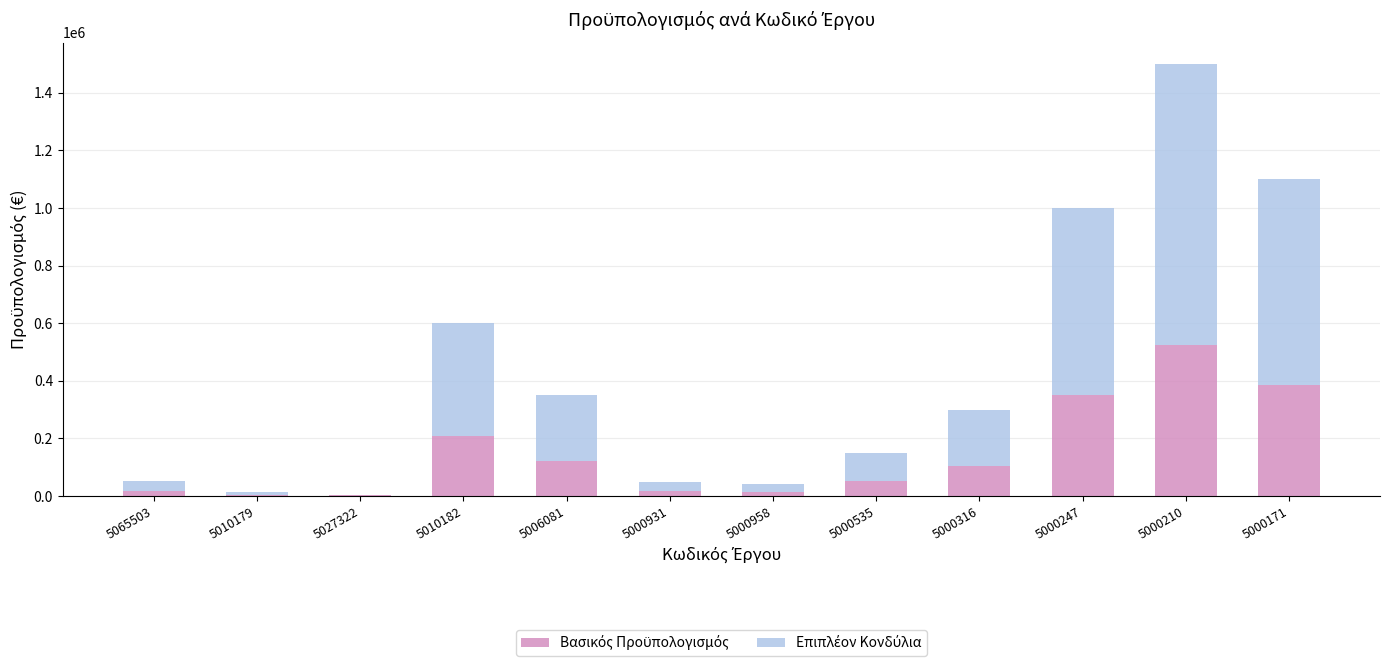

At which category is the sum across all series the highest?

5000210